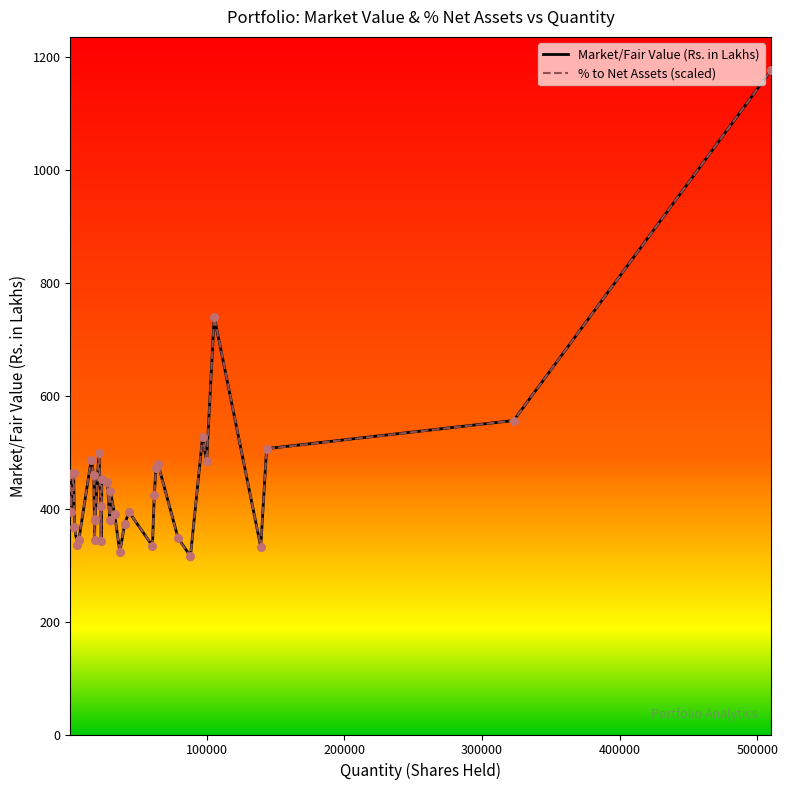

What is the greatest value displayed?

1177.4